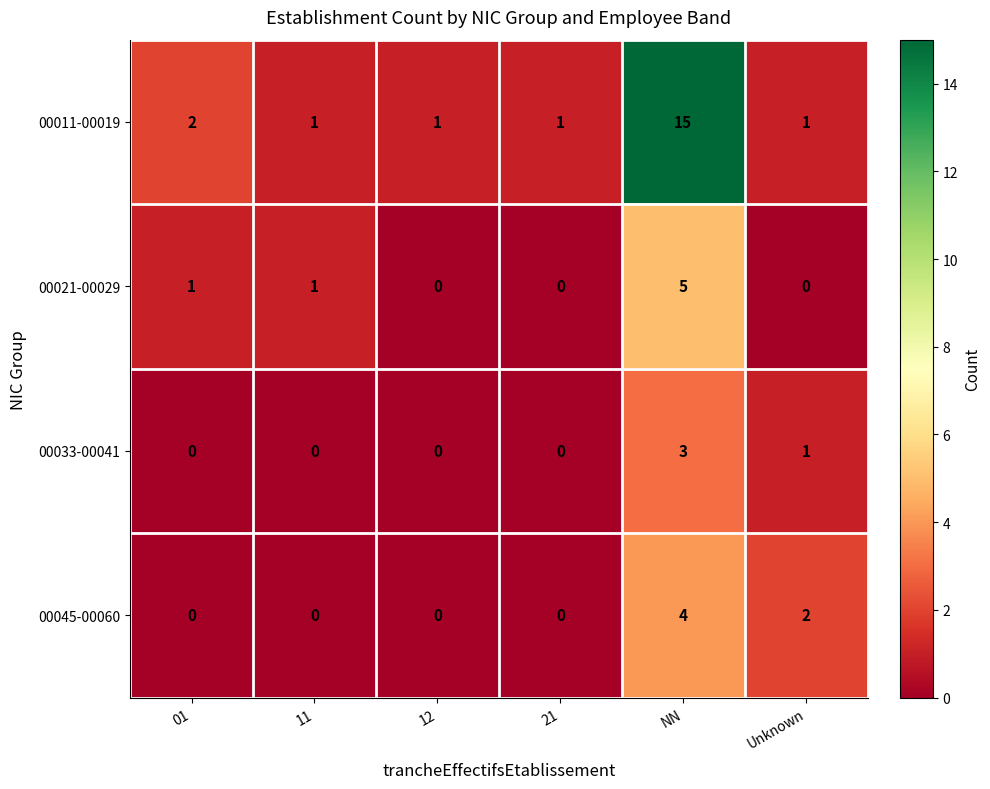

What is the sum of all 00011-00019 values?

21